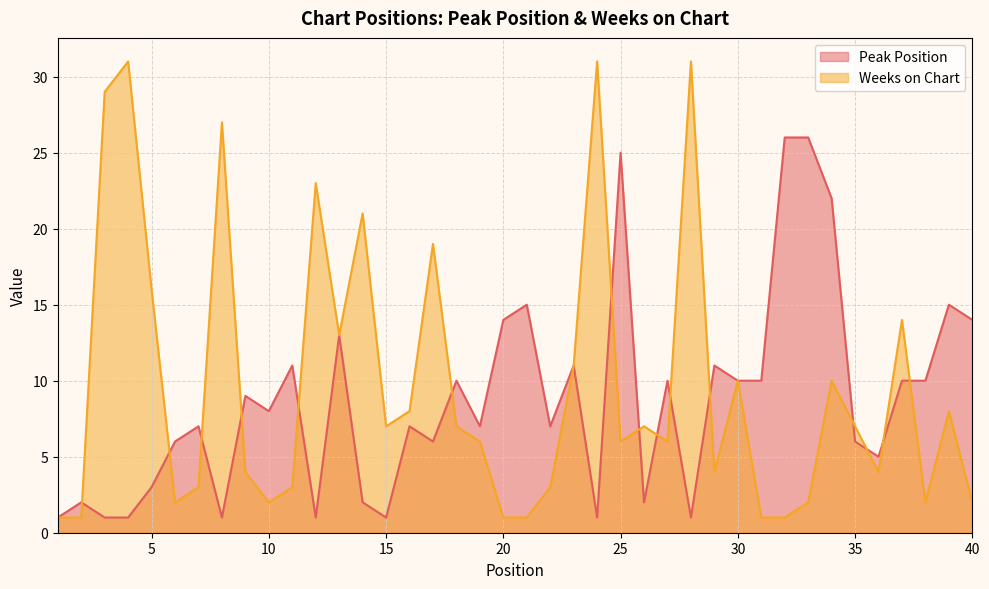

True or false: Peak Position and Weeks on Chart cross at least once.

True